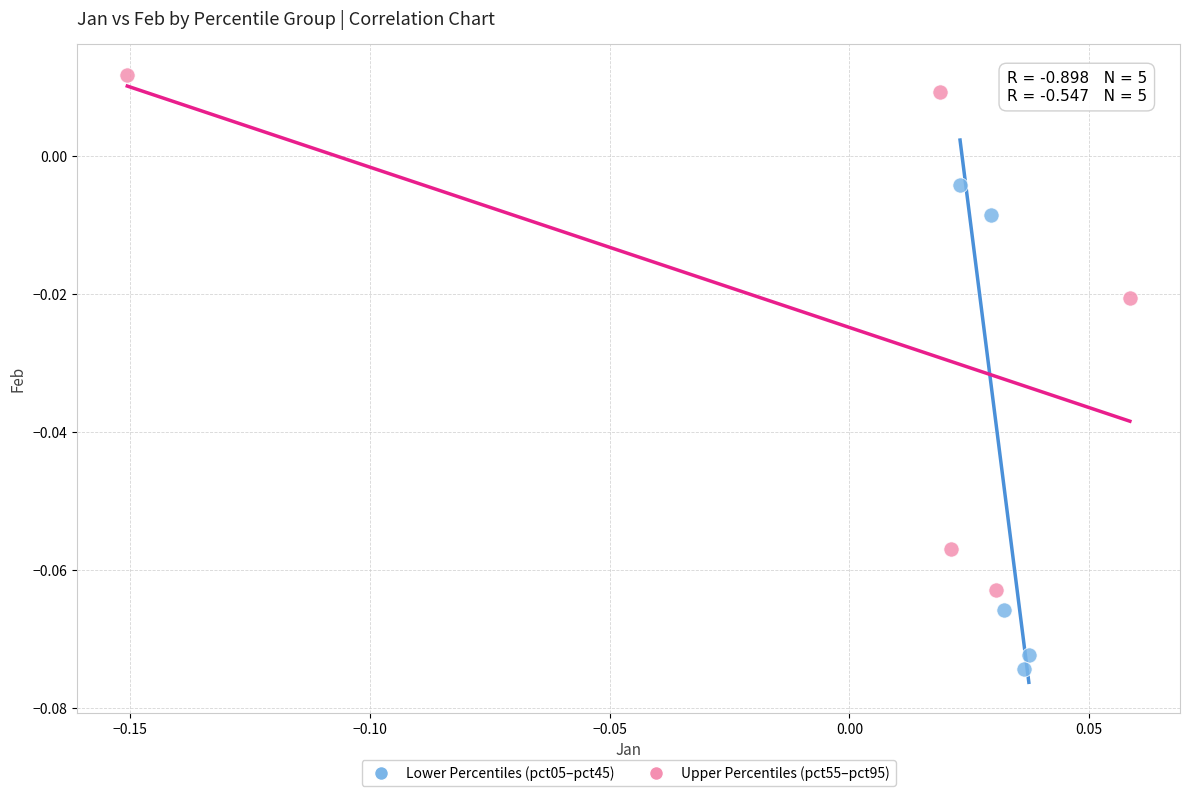

Which series has the largest Y range (max minus min)?

Upper Percentiles (pct55–pct95)